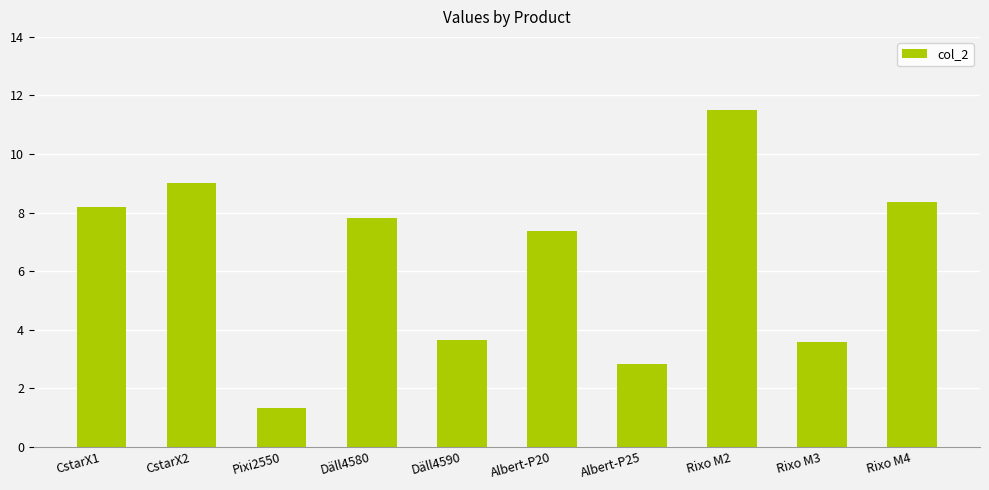

Where does the data first go above 7?

CstarX1